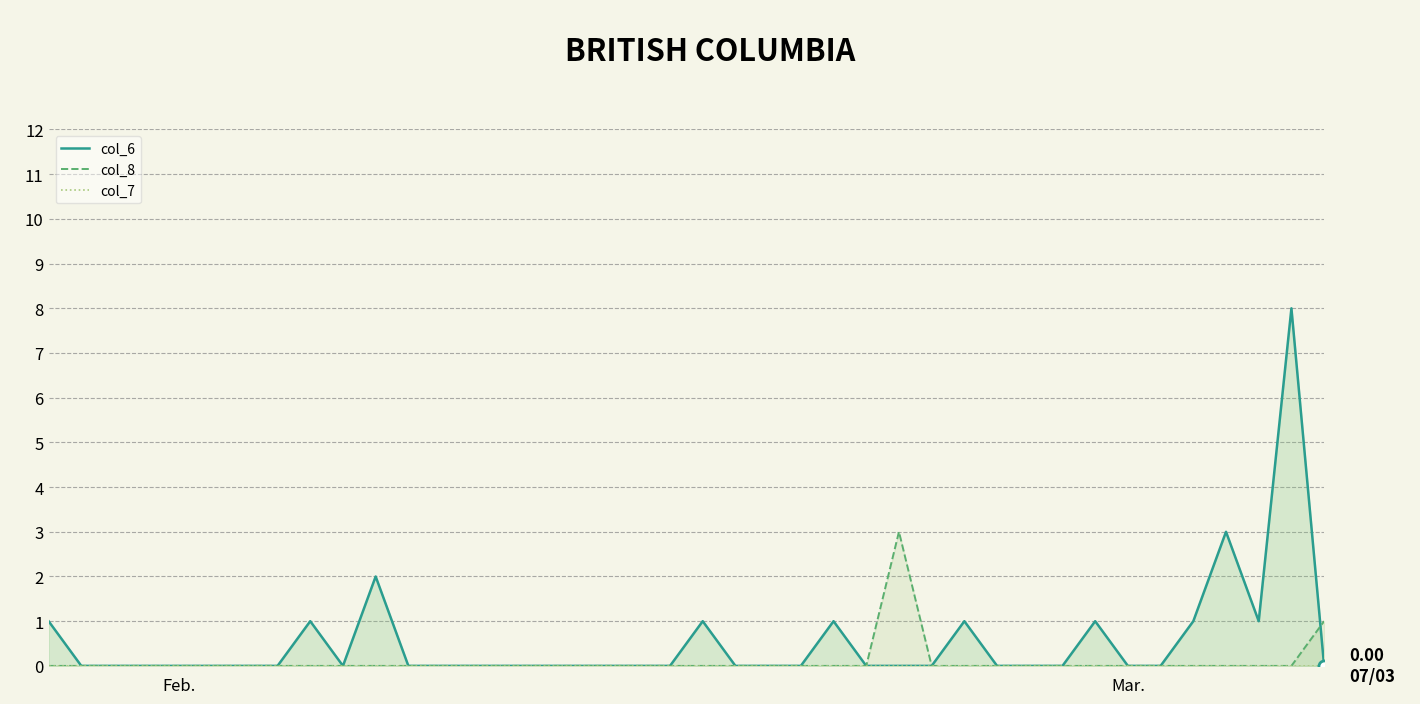

How many values in col_6 are above zero?

11